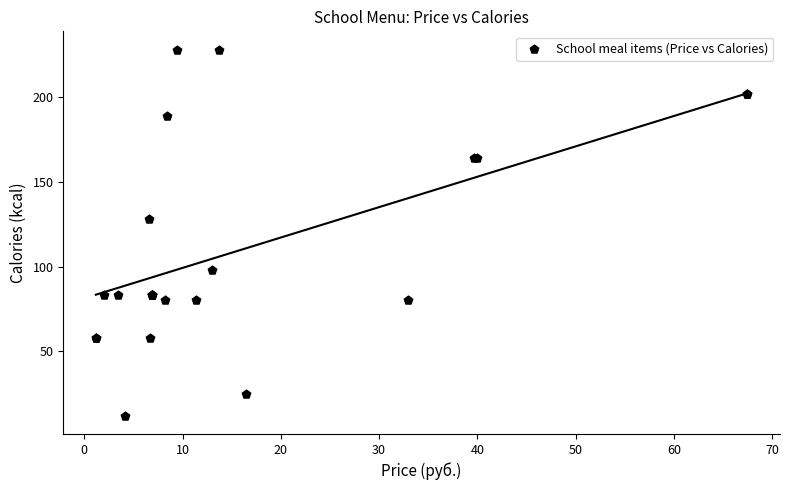

What Y value in the scatter plot is closest to 120?

128